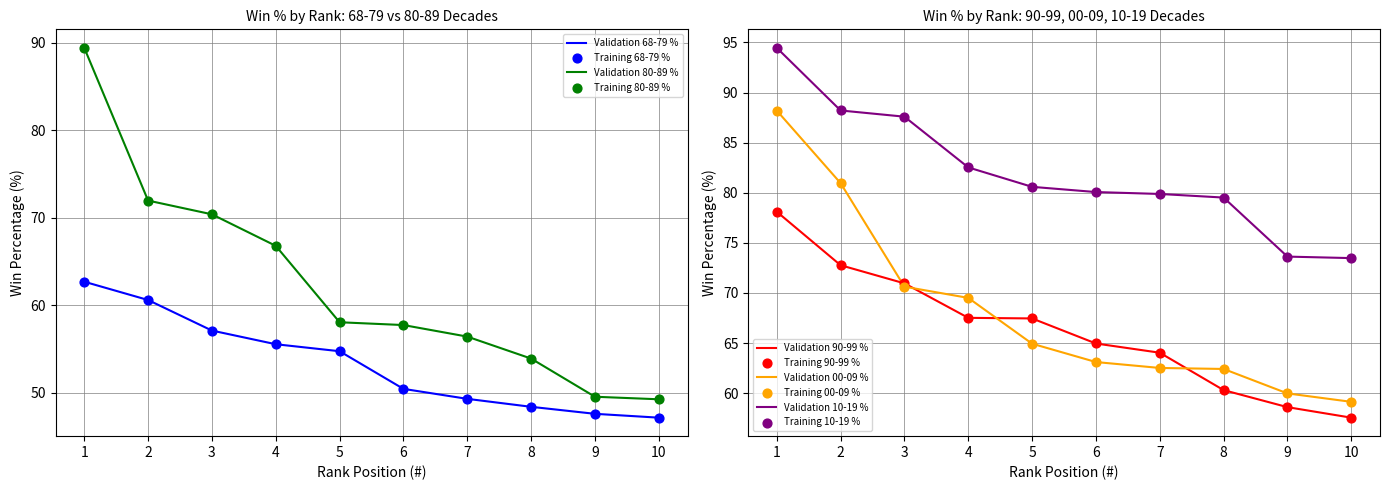

Is the value of Validation 10-19 % at 1 greater than the value of Validation 90-99 % at 6?

Yes